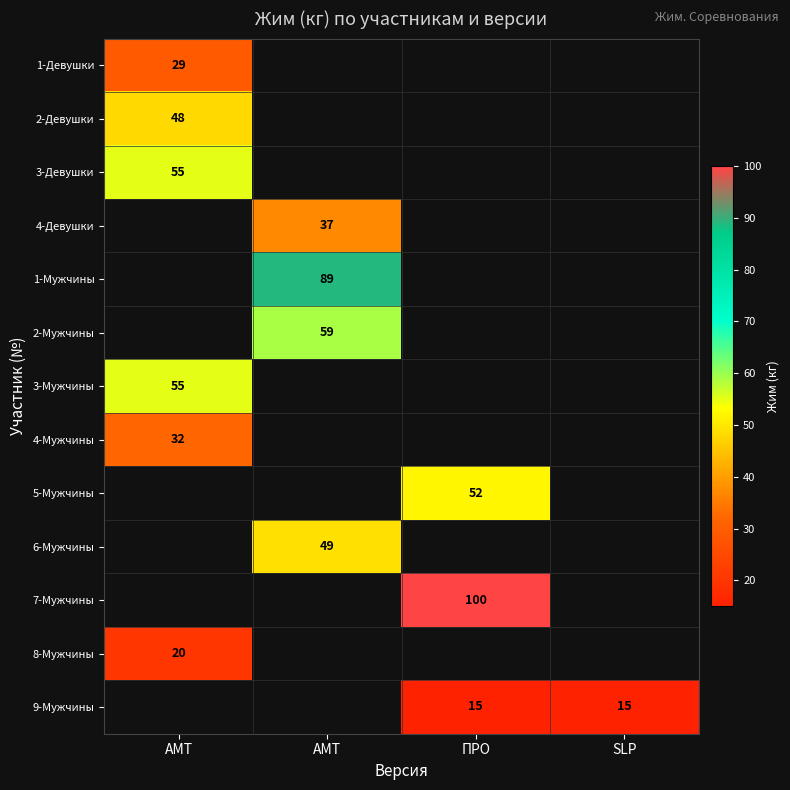

Count the number of data series in this chart.

13